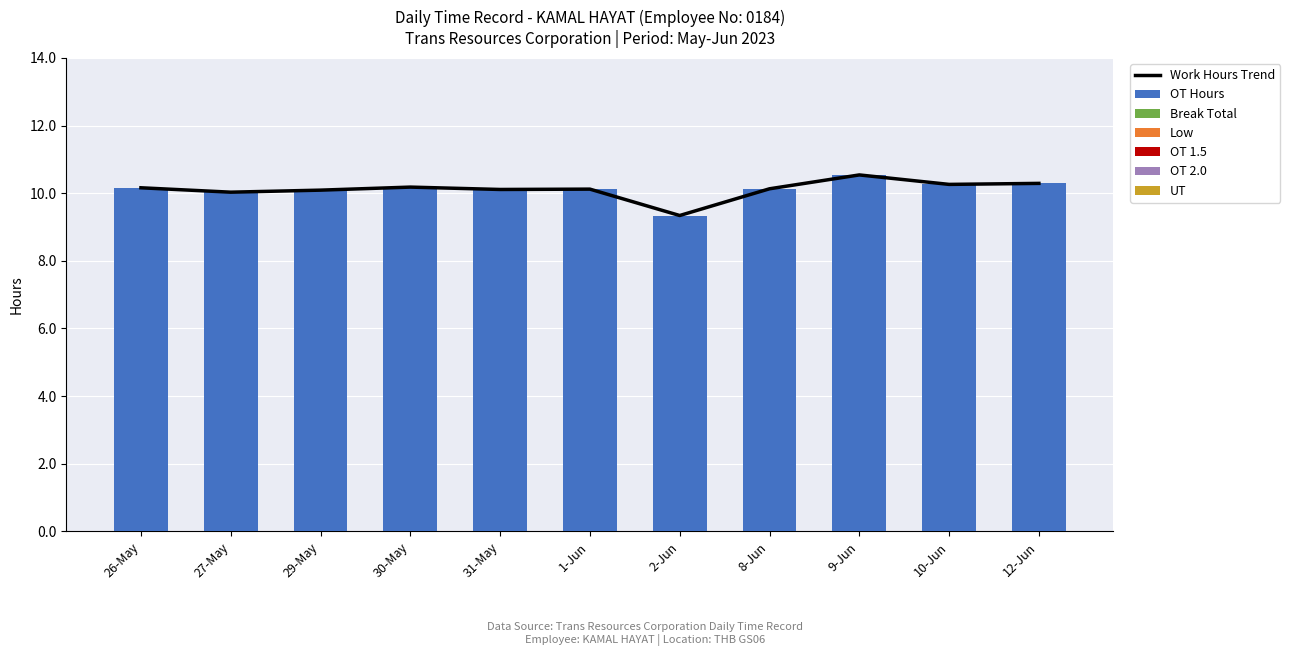

Which series has the largest total across all categories?

OT Hours